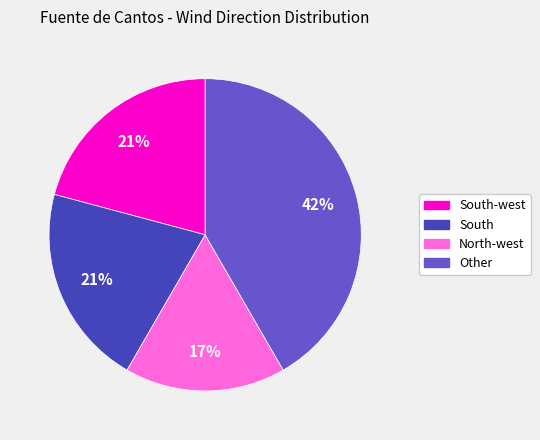

To the nearest percent, what is the average slice percentage?

25%